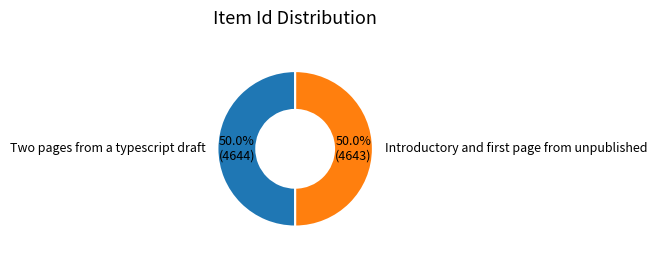

What portion of the pie excludes Two pages from a typescript draft?

50.0%